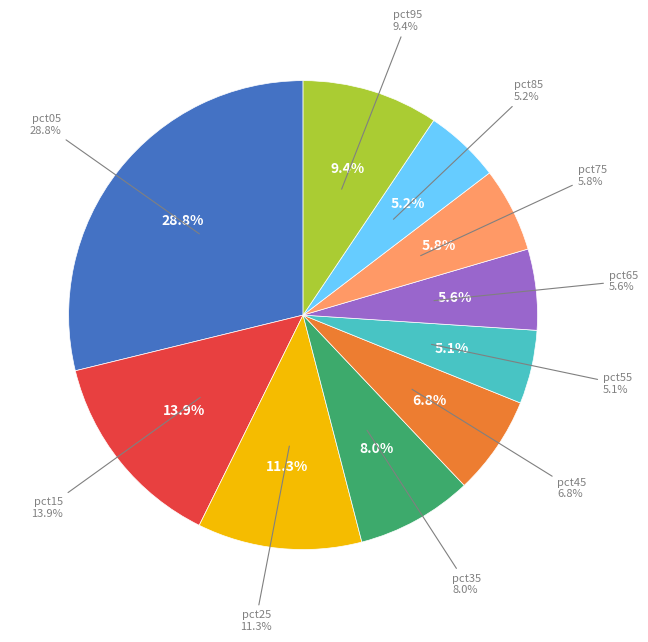

What percentage is NOT represented by pct15?

86.1%